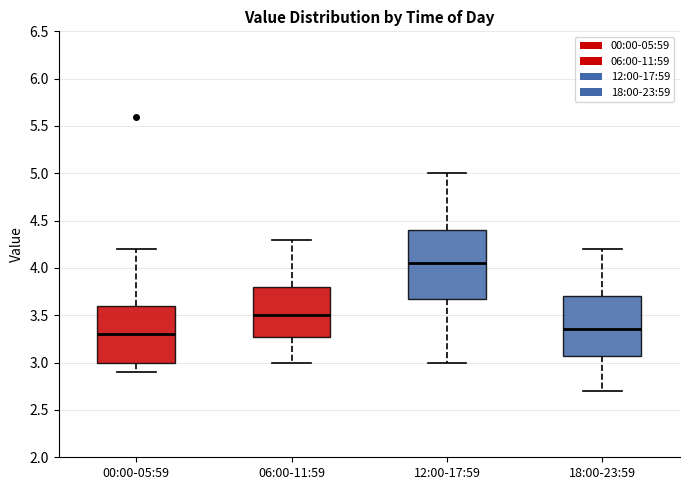

Comparing the boxes themselves (not the whiskers), which one is the tallest?

12:00-17:59